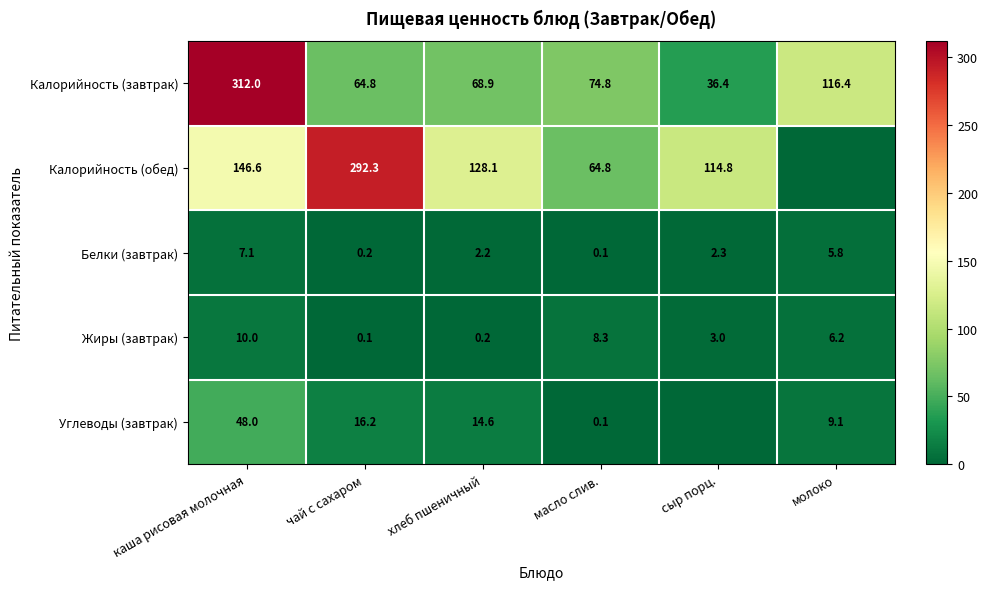

Rank the series at хлеб пшеничный from highest to lowest value.

Калорийность (обед), Калорийность (завтрак), Углеводы (завтрак), Белки (завтрак), Жиры (завтрак)